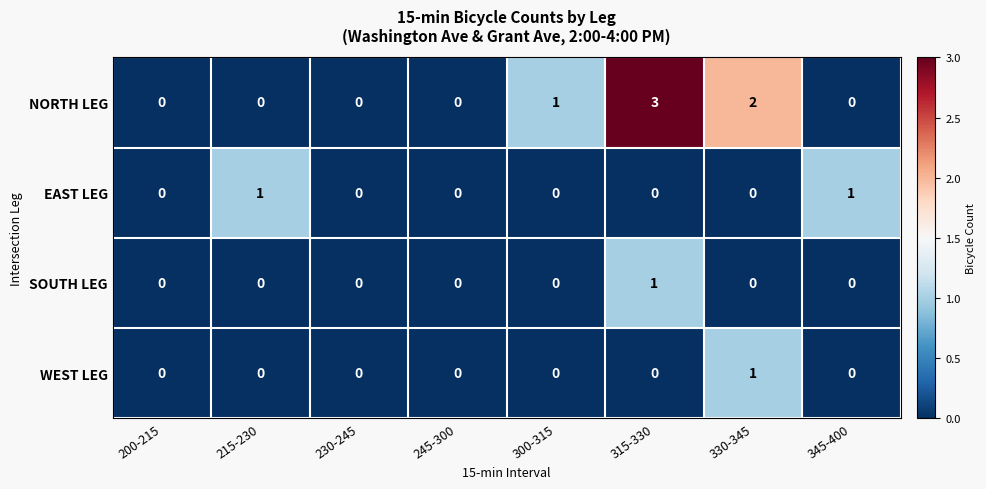

How many values in the NORTH LEG series exceed 0?

3